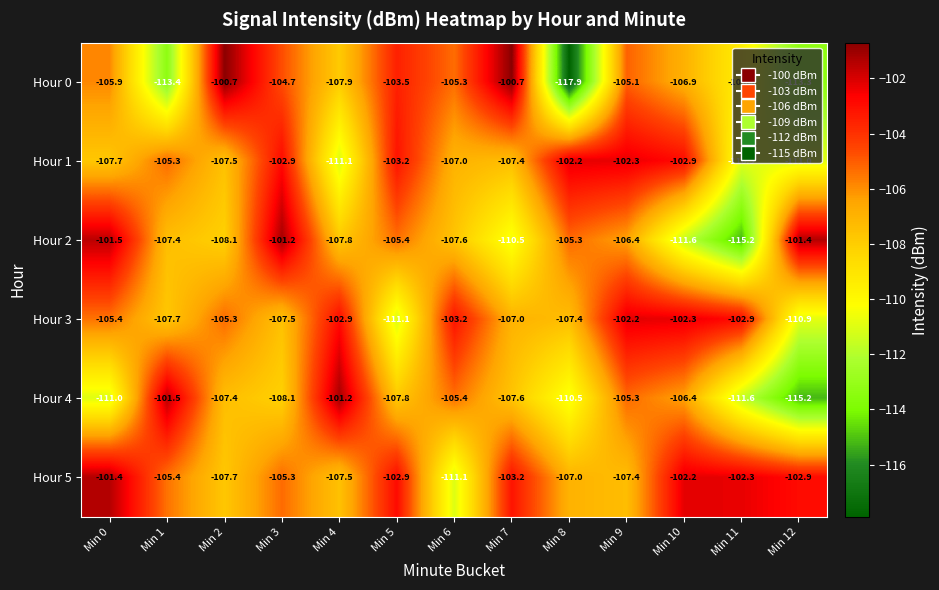

What is the difference between the Hour 4 values at Min 7 and Min 10?

1.2